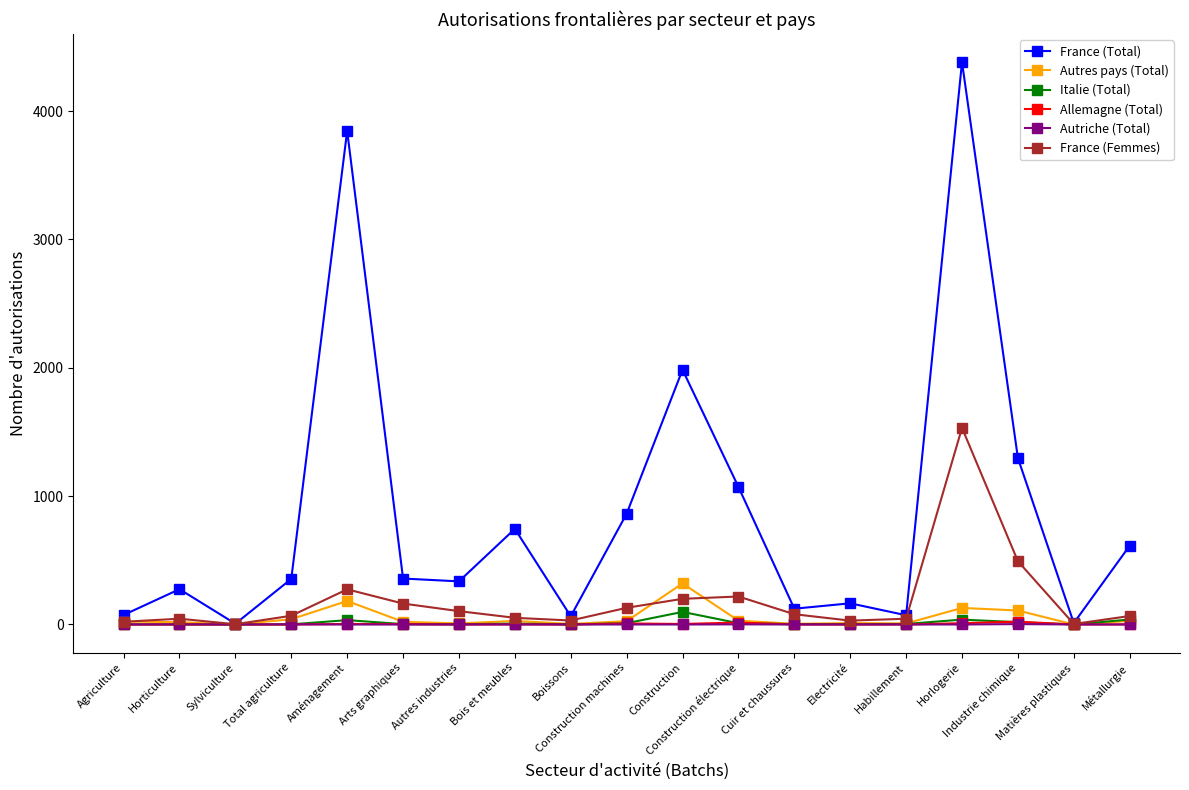

What is the total value across all series at Cuir et chaussures?

211